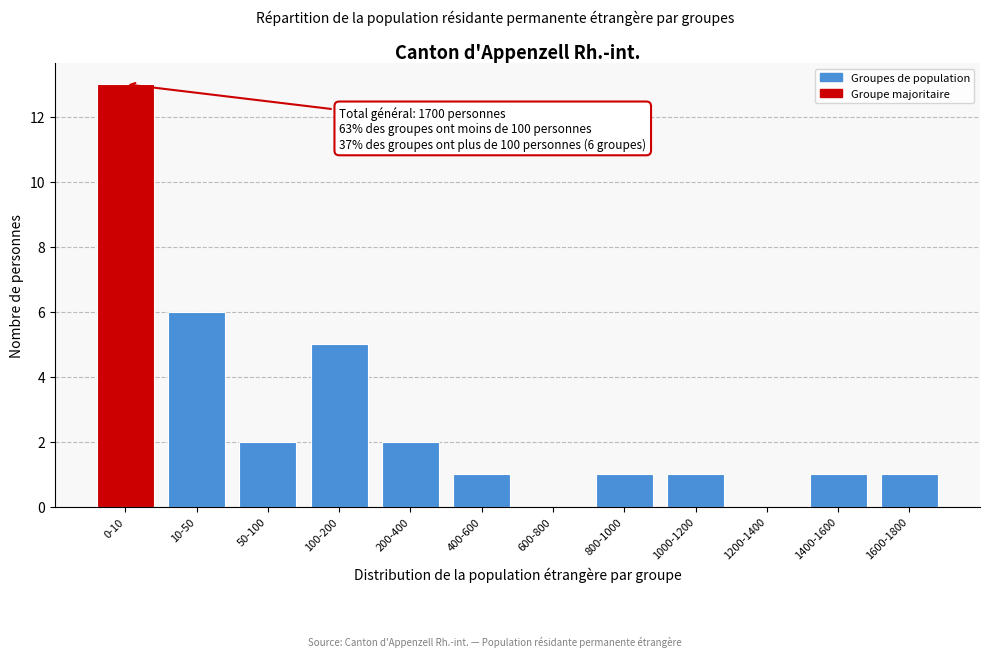

Reading left to right, transcribe all the data shown in this chart.

0-10=13	10-50=6	50-100=2	100-200=5	200-400=2	400-600=1	600-800=0	800-1000=1	1000-1200=1	1200-1400=0	1400-1600=1	1600-1800=1